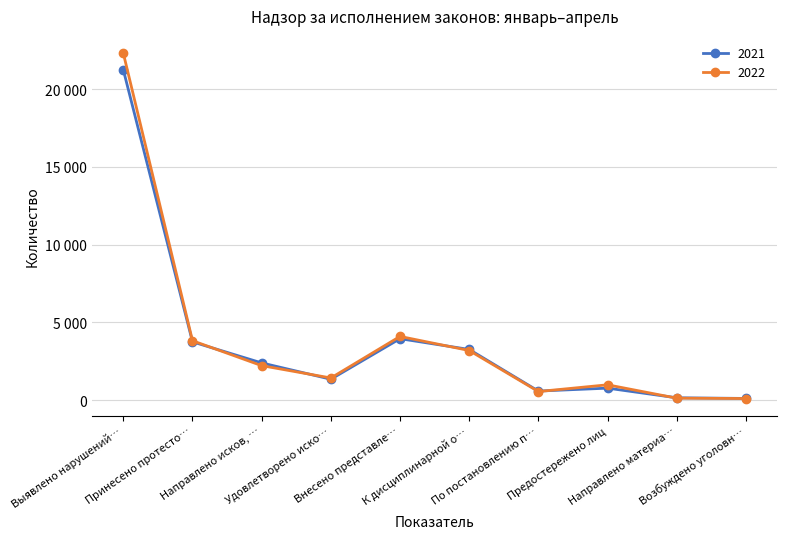

What are all the series names shown in the legend?

2021, 2022